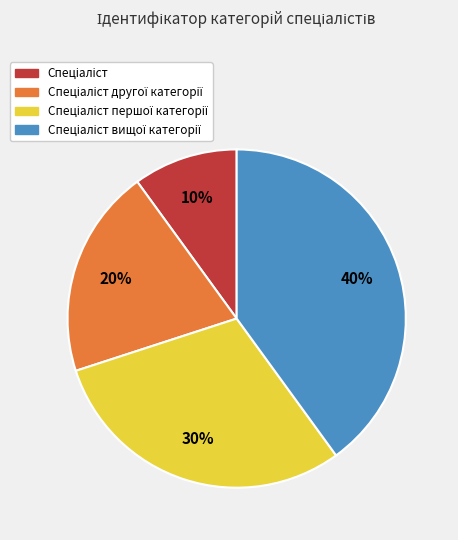

Is there a majority slice in this chart?

No